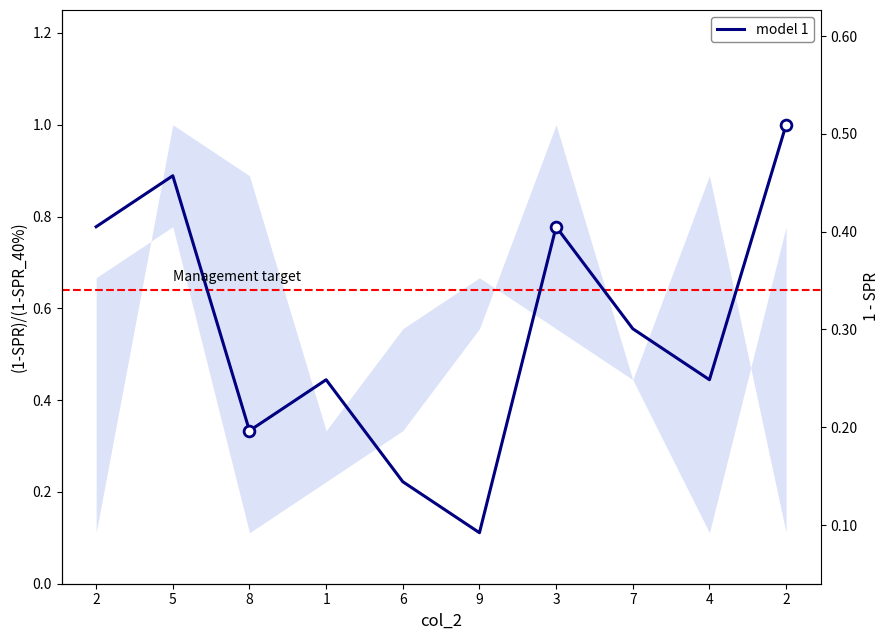

Which has a higher value, 4 or 2?

2